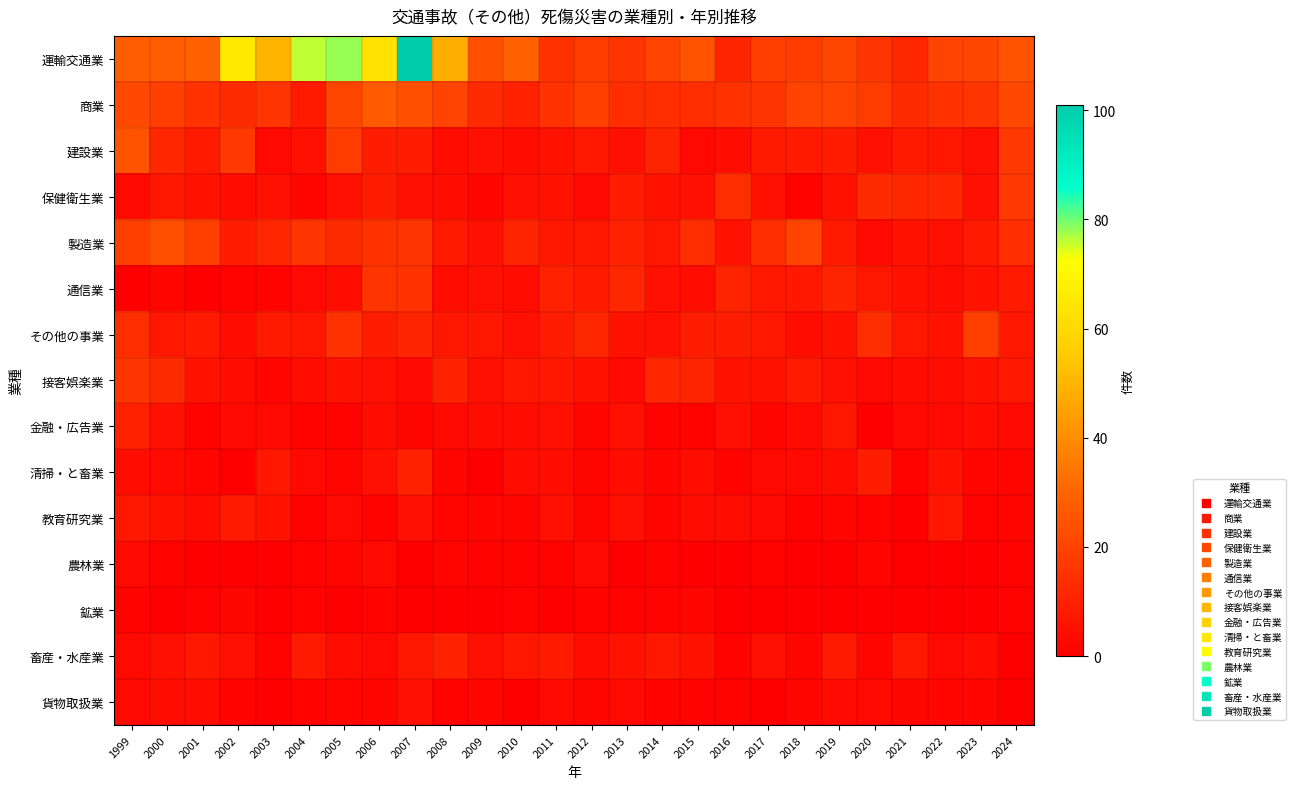

Reading right to left, transcribe all the data shown in this chart.

運輸交通業: 2024=25	2023=21	2022=20	2021=12	2020=16	2019=21	2018=18	2017=19	2016=11	2015=25	2014=20	2013=16	2012=18	2011=15	2010=29	2009=24	2008=48	2007=101	2006=63	2005=78	2004=76	2003=50	2002=65	2001=29	2000=28	1999=28
商業: 2024=22	2023=16	2022=15	2021=13	2020=18	2019=20	2018=20	2017=16	2016=15	2015=14	2014=14	2013=14	2012=19	2011=15	2010=10	2009=13	2008=20	2007=24	2006=27	2005=21	2004=8	2003=16	2002=13	2001=15	2000=19	1999=22
建設業: 2024=17	2023=5	2022=7	2021=8	2020=5	2019=9	2018=8	2017=8	2016=4	2015=3	2014=11	2013=5	2012=7	2011=6	2010=4	2009=5	2008=4	2007=9	2006=9	2005=18	2004=5	2003=3	2002=17	2001=8	2000=12	1999=25
保健衛生業: 2024=17	2023=5	2022=12	2021=12	2020=13	2019=6	2018=1	2017=5	2016=14	2015=5	2014=6	2013=9	2012=3	2011=6	2010=5	2009=2	2008=4	2007=5	2006=9	2005=5	2004=2	2003=5	2002=4	2001=6	2000=7	1999=3
製造業: 2024=14	2023=8	2022=5	2021=6	2020=3	2019=8	2018=20	2017=14	2016=6	2015=14	2014=7	2013=10	2012=7	2011=7	2010=11	2009=5	2008=8	2007=16	2006=15	2005=13	2004=16	2003=12	2002=9	2001=19	2000=24	1999=19
通信業: 2024=8	2023=6	2022=4	2021=6	2020=7	2019=11	2018=7	2017=7	2016=11	2015=4	2014=5	2013=12	2012=8	2011=10	2010=4	2009=5	2008=4	2007=15	2006=16	2005=4	2004=3	2003=1	2002=1	2001=0	2000=2	1999=0
その他の事業: 2024=7	2023=19	2022=6	2021=7	2020=14	2019=6	2018=4	2017=7	2016=9	2015=9	2014=5	2013=6	2012=12	2011=9	2010=5	2009=7	2008=7	2007=11	2006=9	2005=15	2004=7	2003=8	2002=4	2001=8	2000=7	1999=14
接客娯楽業: 2024=7	2023=6	2022=4	2021=4	2020=3	2019=5	2018=8	2017=6	2016=6	2015=11	2014=12	2013=3	2012=6	2011=7	2010=7	2009=5	2008=10	2007=3	2006=5	2005=6	2004=4	2003=2	2002=4	2001=6	2000=13	1999=16
金融・広告業: 2024=3	2023=4	2022=3	2021=3	2020=0	2019=7	2018=3	2017=2	2016=5	2015=1	2014=1	2013=5	2012=2	2011=5	2010=4	2009=4	2008=3	2007=2	2006=4	2005=1	2004=1	2003=3	2002=3	2001=1	2000=5	1999=10
清掃・と畜業: 2024=2	2023=2	2022=6	2021=1	2020=9	2019=4	2018=3	2017=3	2016=1	2015=4	2014=2	2013=4	2012=2	2011=4	2010=4	2009=0	2008=2	2007=10	2006=5	2005=2	2004=3	2003=7	2002=0	2001=2	2000=3	1999=4
教育研究業: 2024=2	2023=1	2022=7	2021=0	2020=1	2019=2	2018=1	2017=3	2016=4	2015=4	2014=2	2013=5	2012=2	2011=5	2010=2	2009=2	2008=2	2007=5	2006=1	2005=3	2004=1	2003=6	2002=8	2001=4	2000=6	1999=7
農林業: 2024=1	2023=0	2022=0	2021=0	2020=2	2019=0	2018=0	2017=1	2016=0	2015=0	2014=1	2013=0	2012=3	2011=1	2010=1	2009=1	2008=2	2007=0	2006=3	2005=2	2004=1	2003=0	2002=0	2001=0	2000=1	1999=3
鉱業: 2024=1	2023=0	2022=0	2021=0	2020=0	2019=0	2018=0	2017=0	2016=0	2015=2	2014=1	2013=1	2012=1	2011=0	2010=1	2009=0	2008=0	2007=0	2006=1	2005=0	2004=1	2003=0	2002=2	2001=1	2000=0	1999=1
畜産・水産業: 2024=0	2023=4	2022=3	2021=7	2020=2	2019=8	2018=2	2017=5	2016=1	2015=6	2014=7	2013=6	2012=4	2011=8	2010=7	2009=5	2008=10	2007=7	2006=3	2005=4	2004=8	2003=1	2002=5	2001=7	2000=5	1999=3
貨物取扱業: 2024=0	2023=2	2022=2	2021=2	2020=3	2019=3	2018=2	2017=0	2016=1	2015=1	2014=1	2013=3	2012=2	2011=3	2010=0	2009=2	2008=1	2007=5	2006=2	2005=2	2004=1	2003=0	2002=1	2001=4	2000=4	1999=3